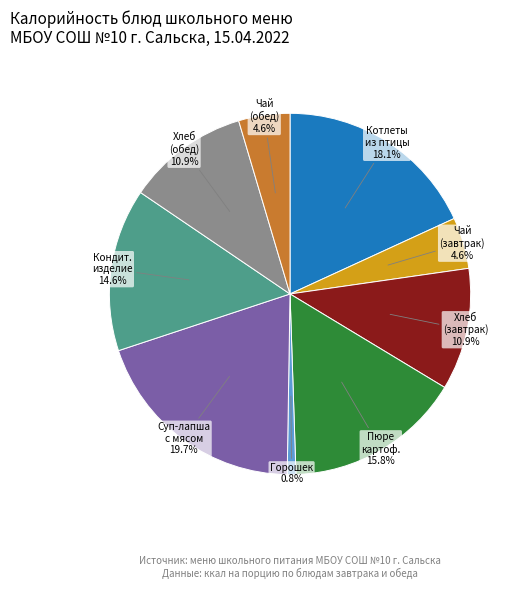

Does any single category account for the majority?

No